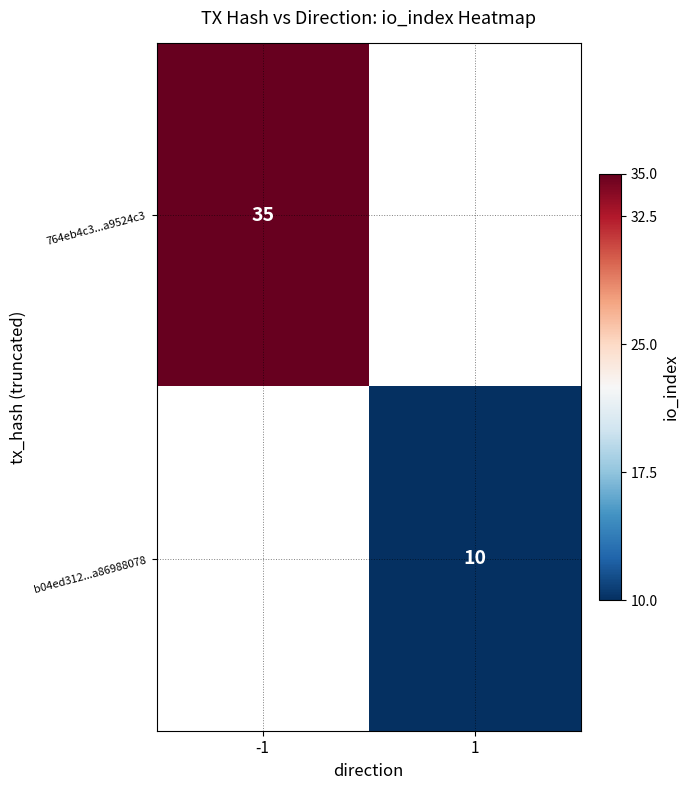

What is the maximum value shown in the chart?

35.0